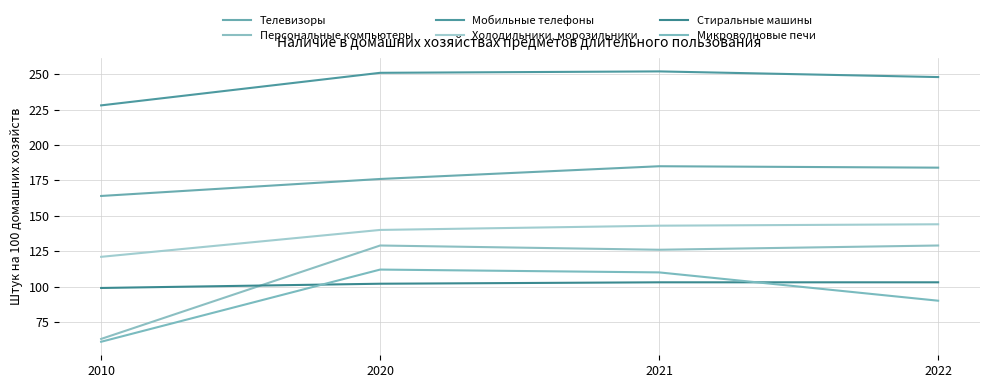

What are all the series names shown in the legend?

Телевизоры, Персональные компьютеры, Мобильные телефоны, Холодильники, морозильники, Стиральные машины, Микроволновые печи